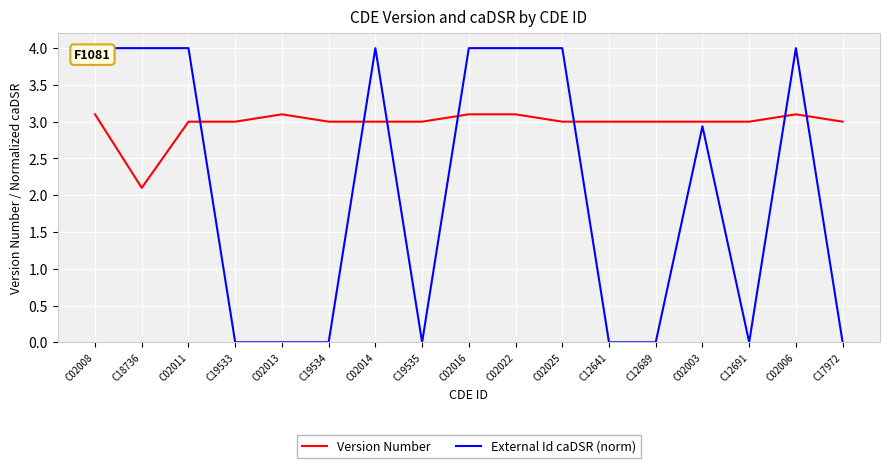

True or false: Version Number and External Id caDSR (norm) cross at least once.

True